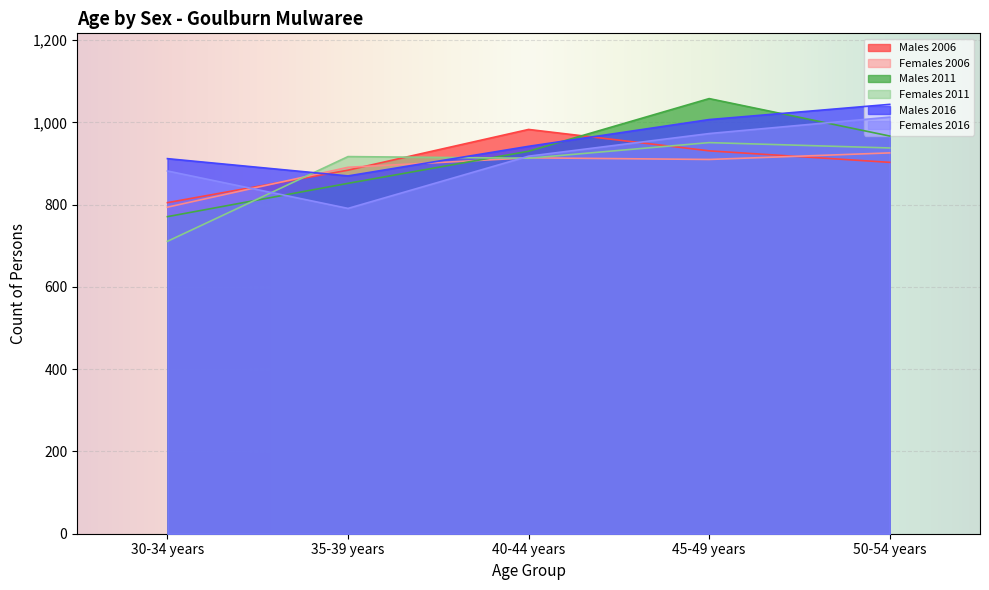

How many lines are shown in the chart?

6